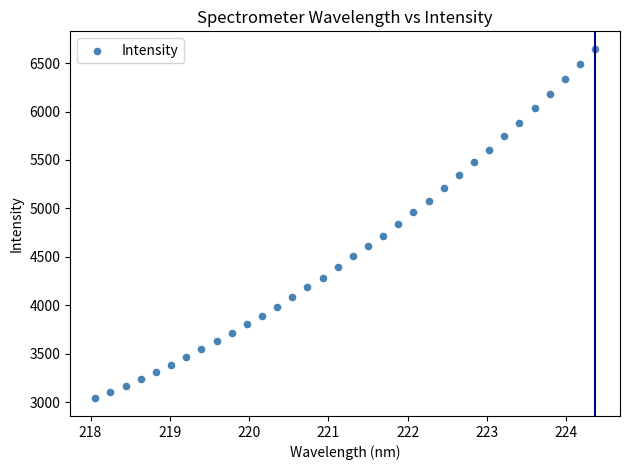

What is the range of X values (max minus min)?

6.3